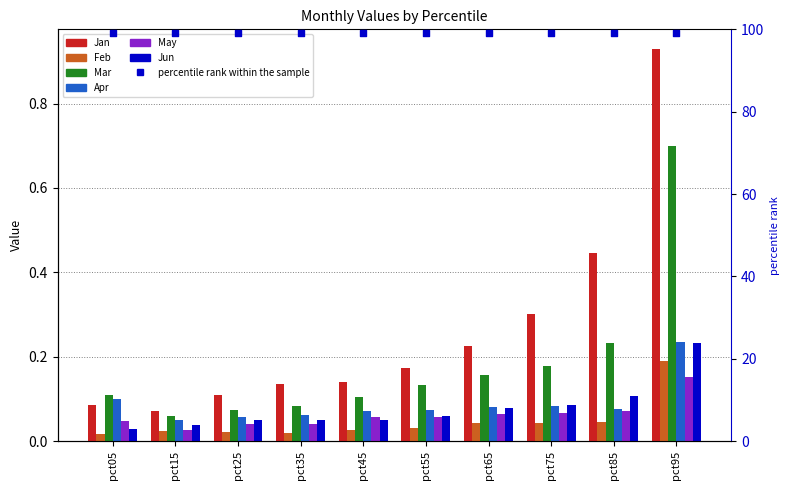

At how many categories does at least one series exceed 0?

10